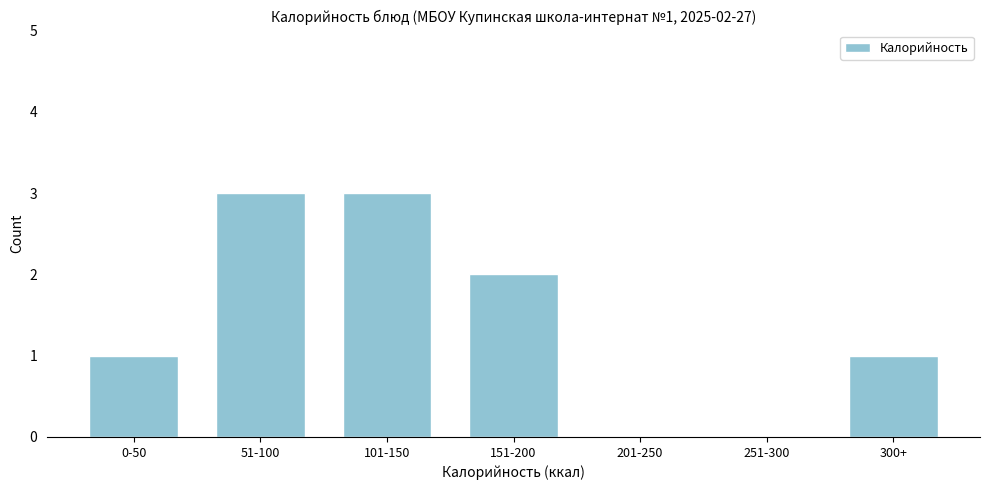

Reading left to right, what are all the values shown in this chart?

0-50=1	51-100=3	101-150=3	151-200=2	201-250=0	251-300=0	300+=1